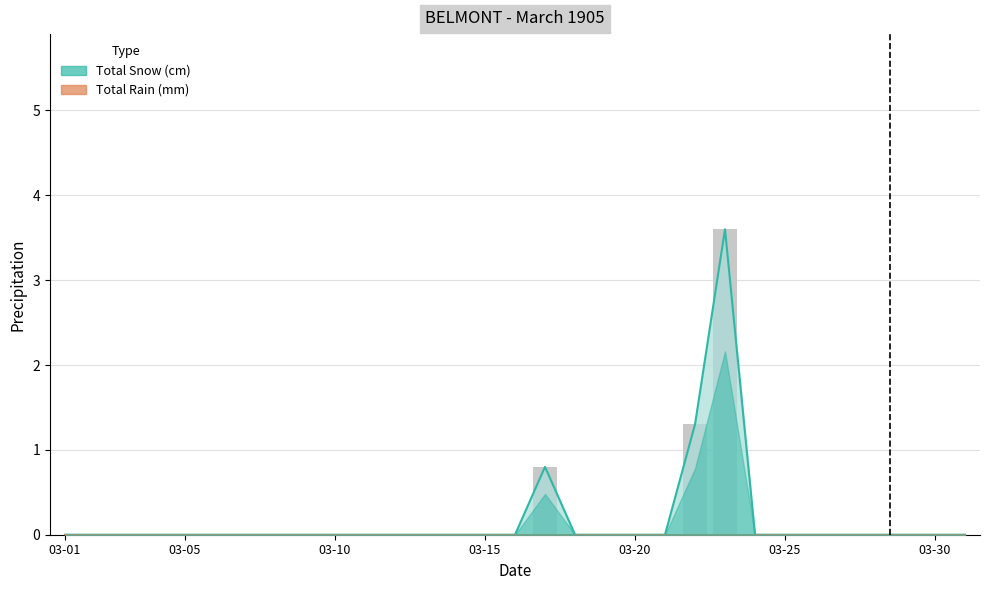

How many groups of bars are there?

31